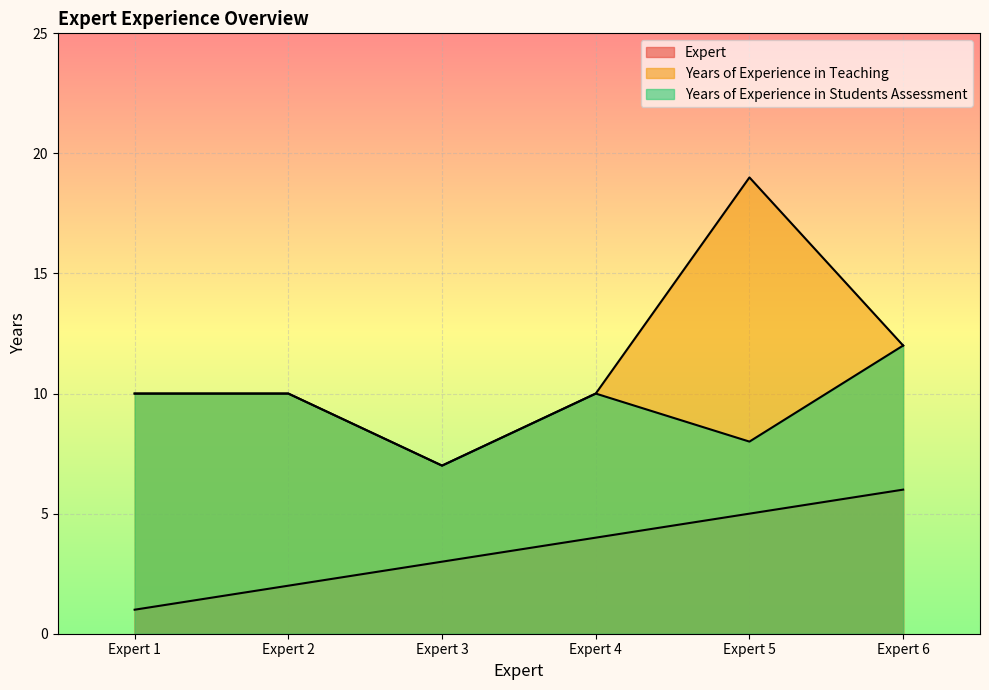

What is the total value across all series at Expert 3?

17